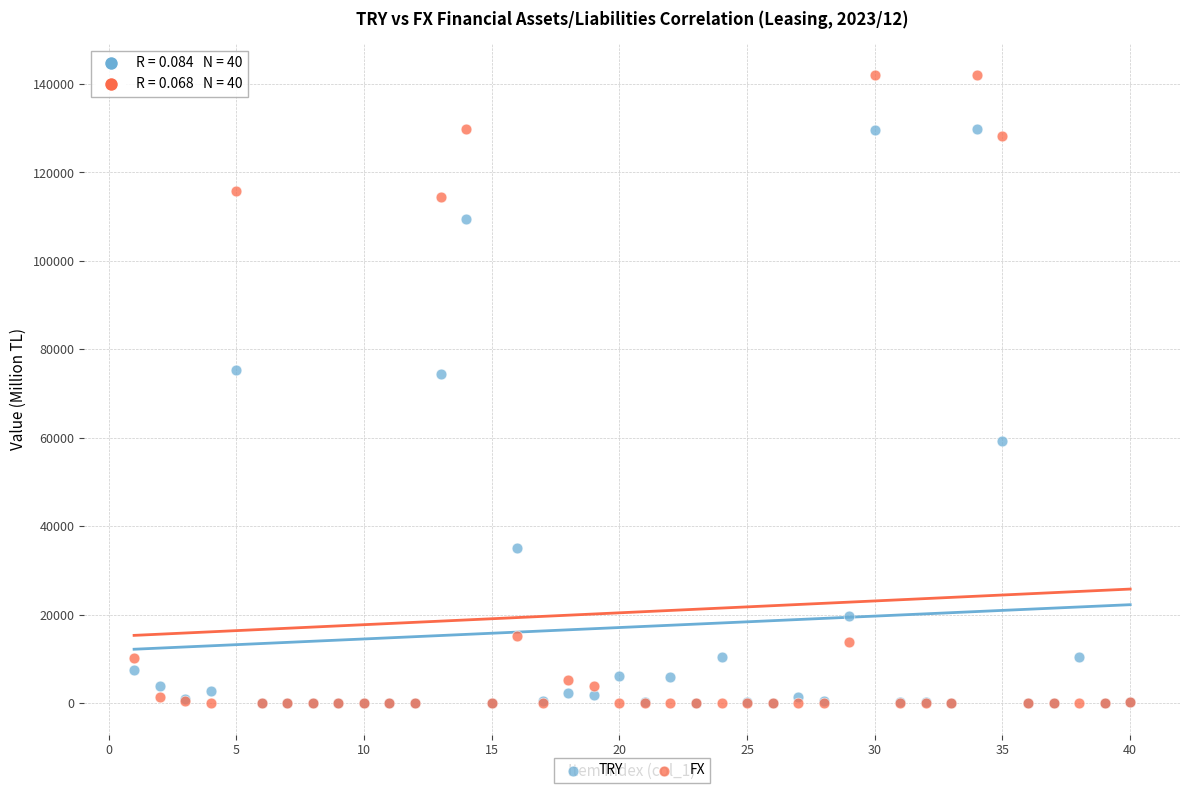

Which series has the largest Y range (max minus min)?

FX